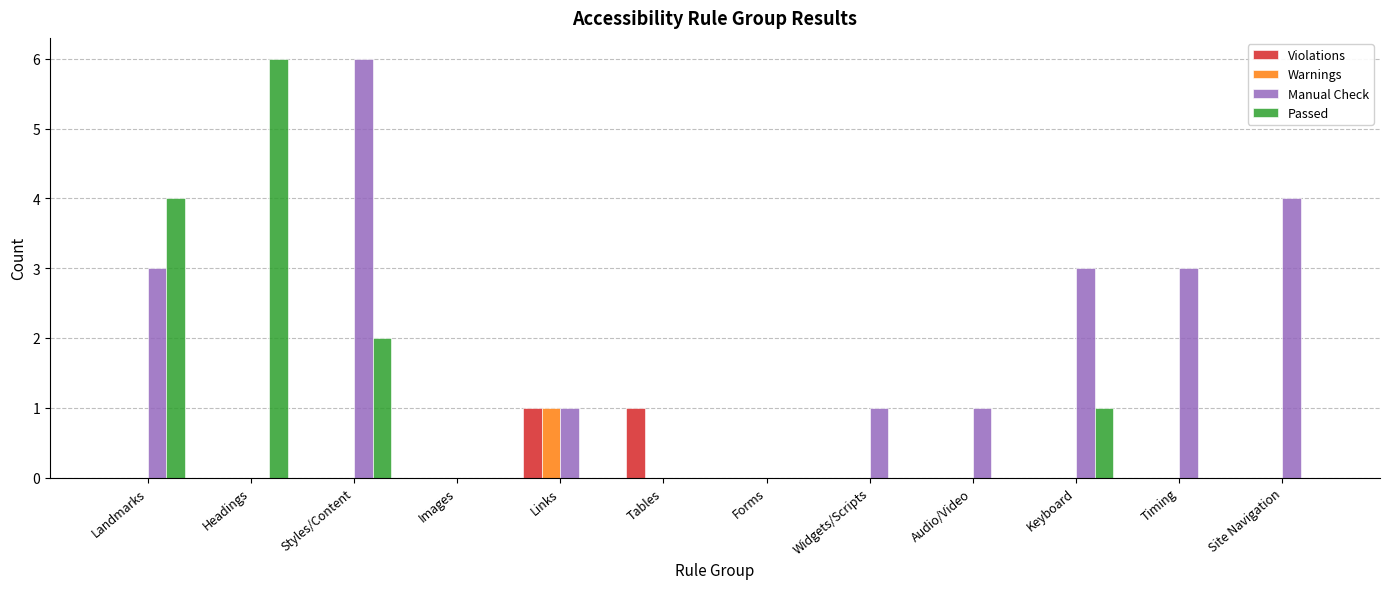

What is the average value of the Manual Check series?

2